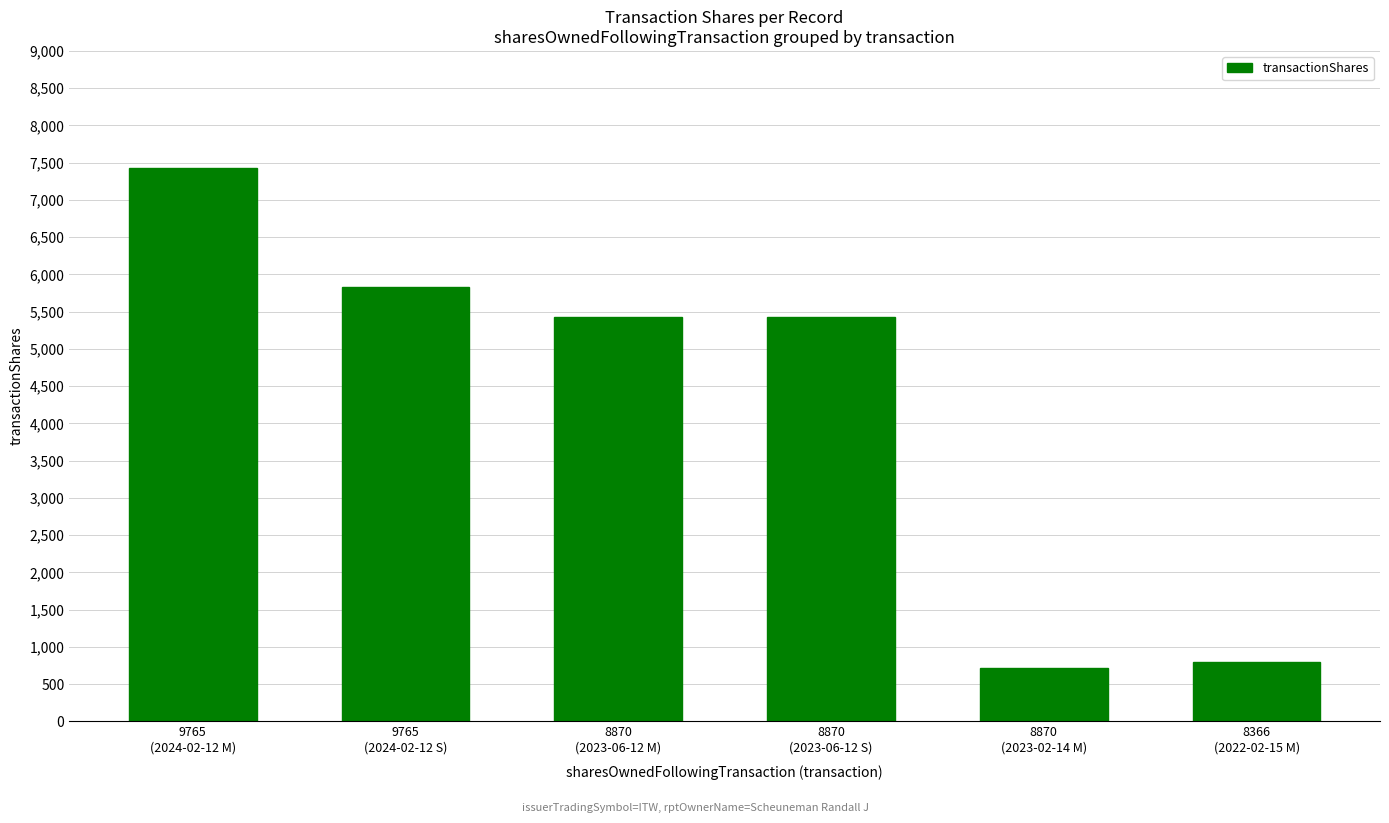

Reading right to left, list all the values displayed in this chart.

799	713	5425	5425	5827	7434